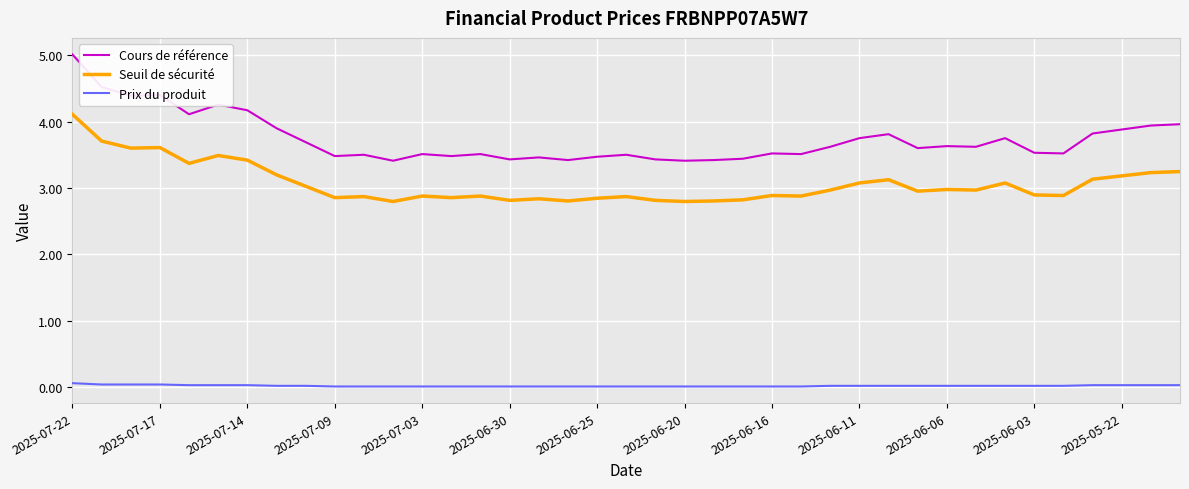

What is the sum of all Prix du produit values?

0.8